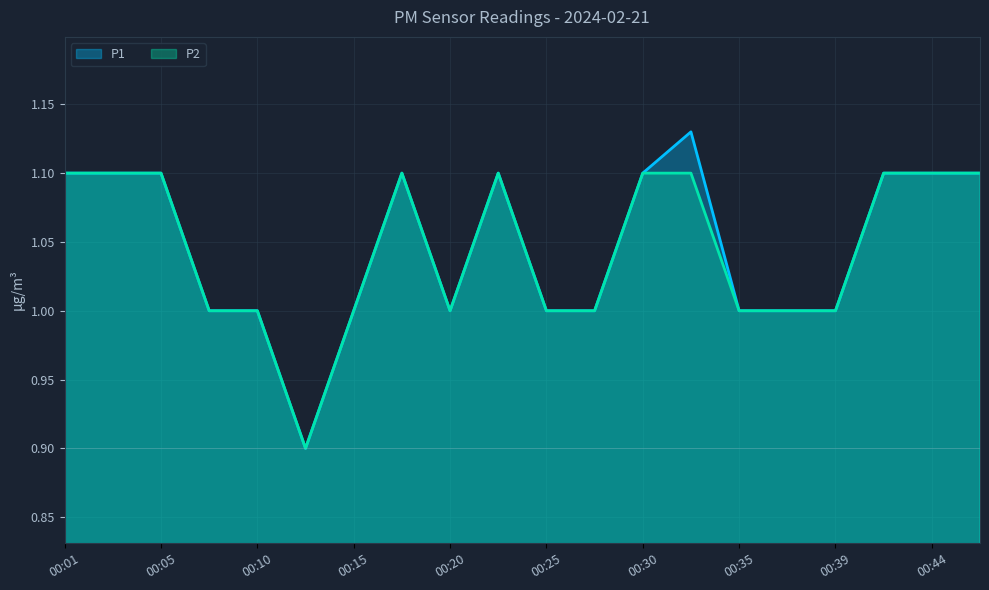

True or false: P1 has more than 1 interior local peaks.

True